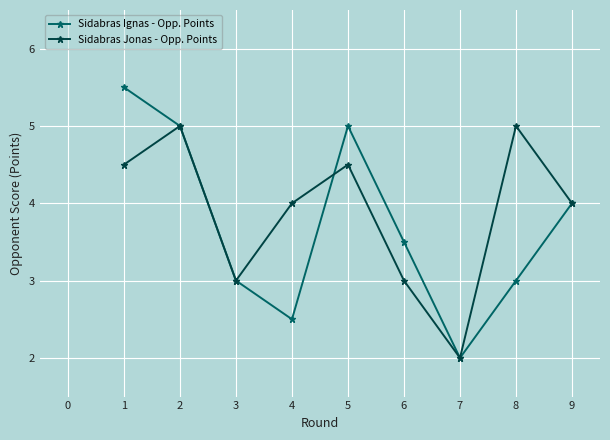

At 1, list the series in order from largest to smallest.

Sidabras Ignas - Opp. Points, Sidabras Jonas - Opp. Points